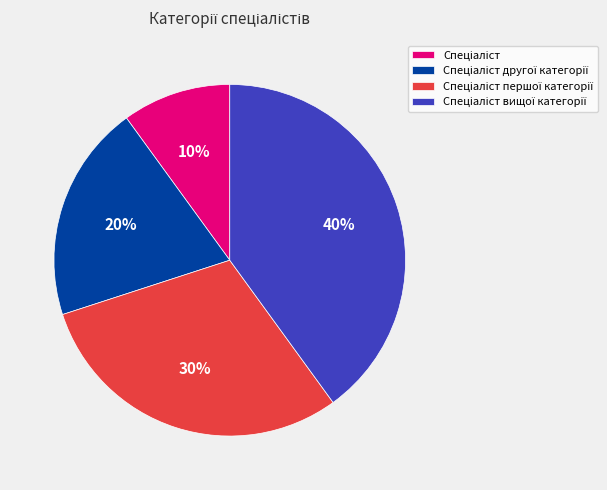

Is there any slice that represents more than half of the pie?

No